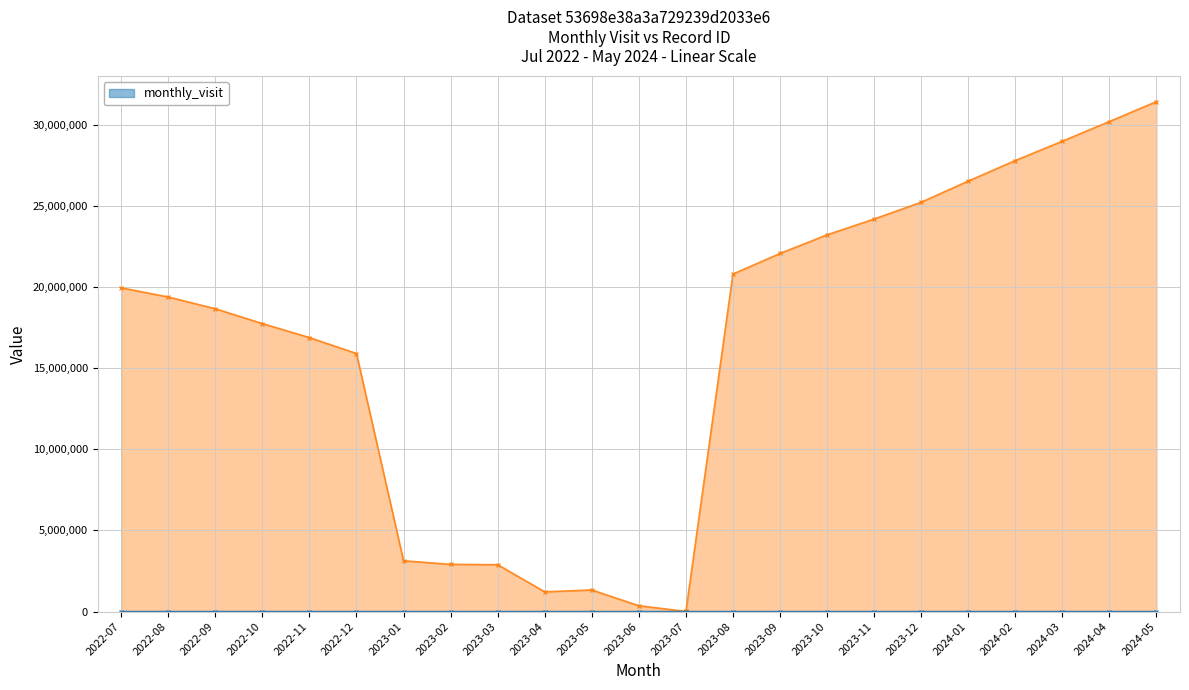

What is the sum of all monthly_visit values?

949